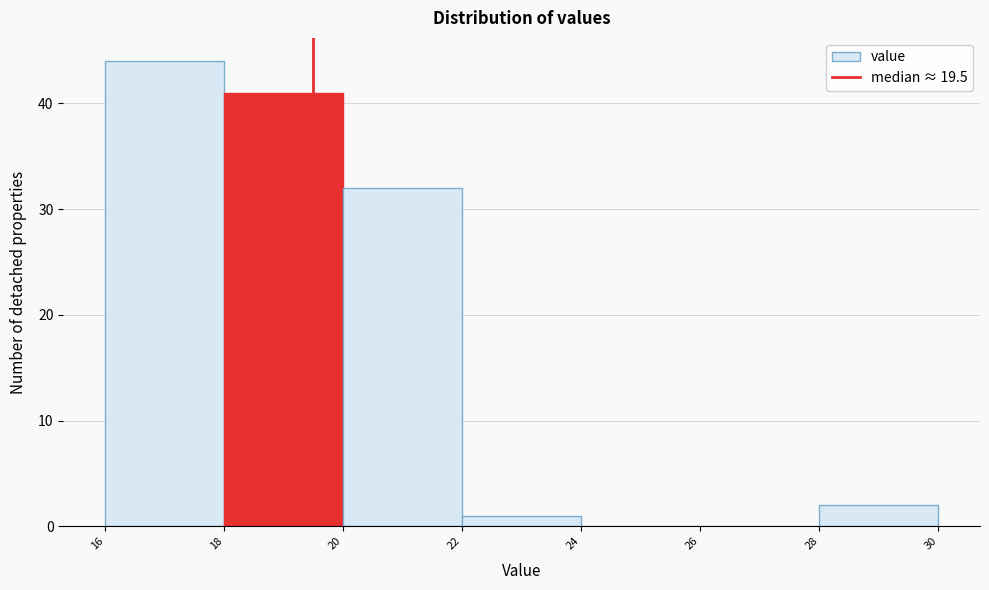

Which range on the x-axis has the tallest bar?

16 to 18